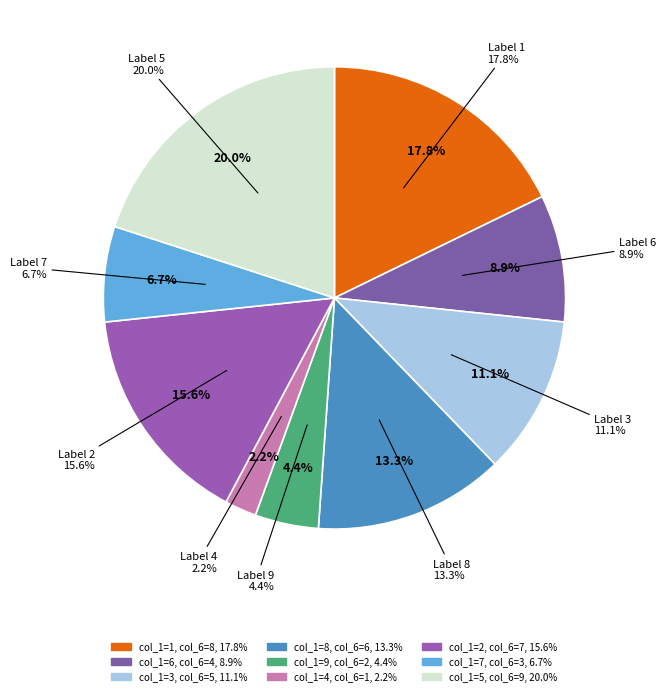

What is the total percentage of 9 and 3?

15.6%